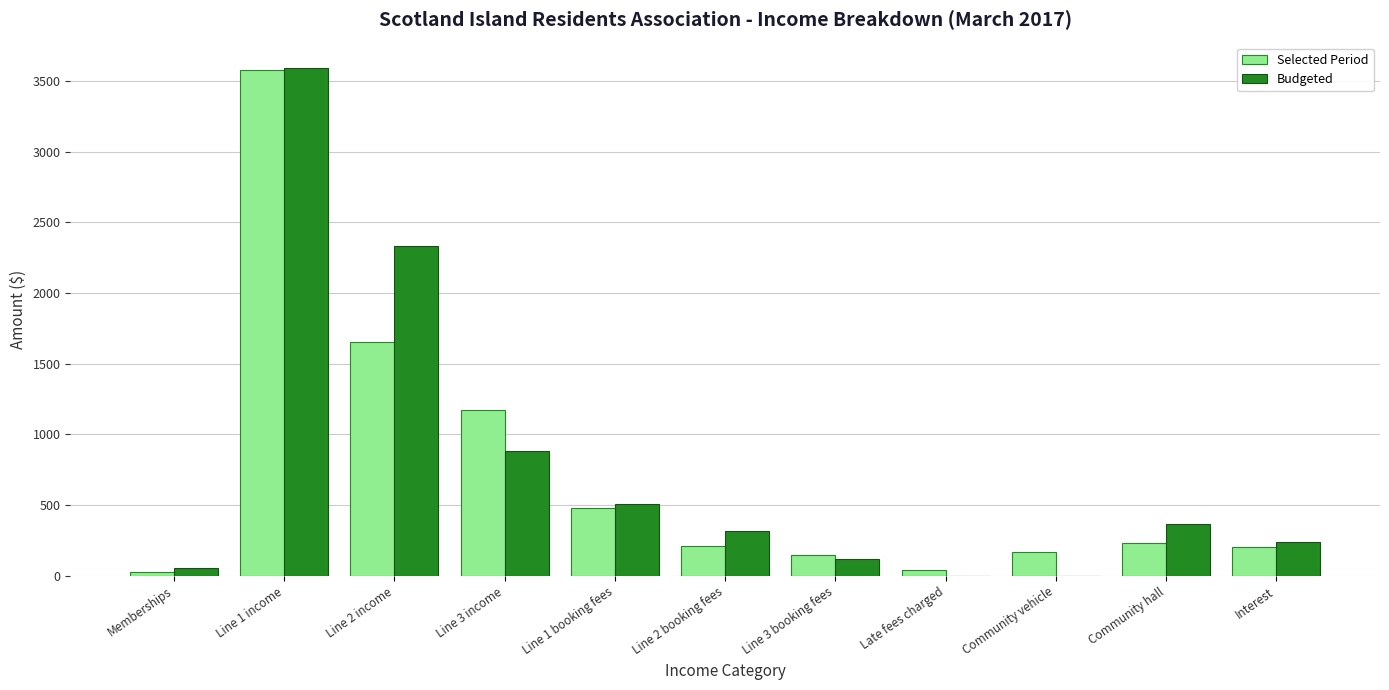

Which series has the widest spread of values?

Budgeted